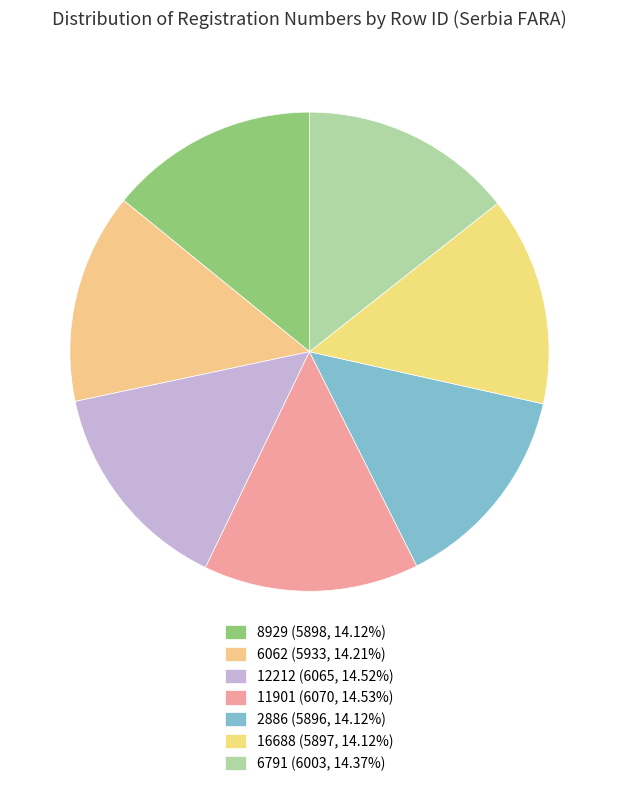

How many slices are in this pie chart?

7